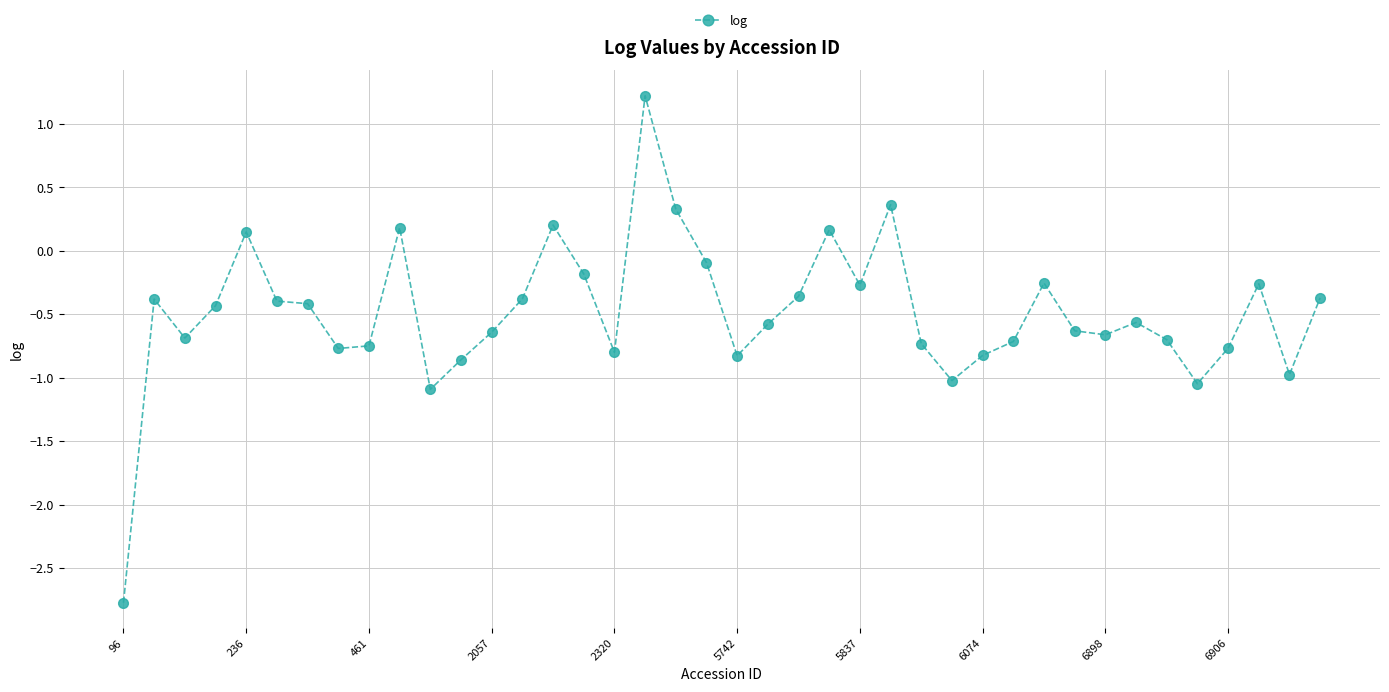

What is the smallest value displayed?

-2.8